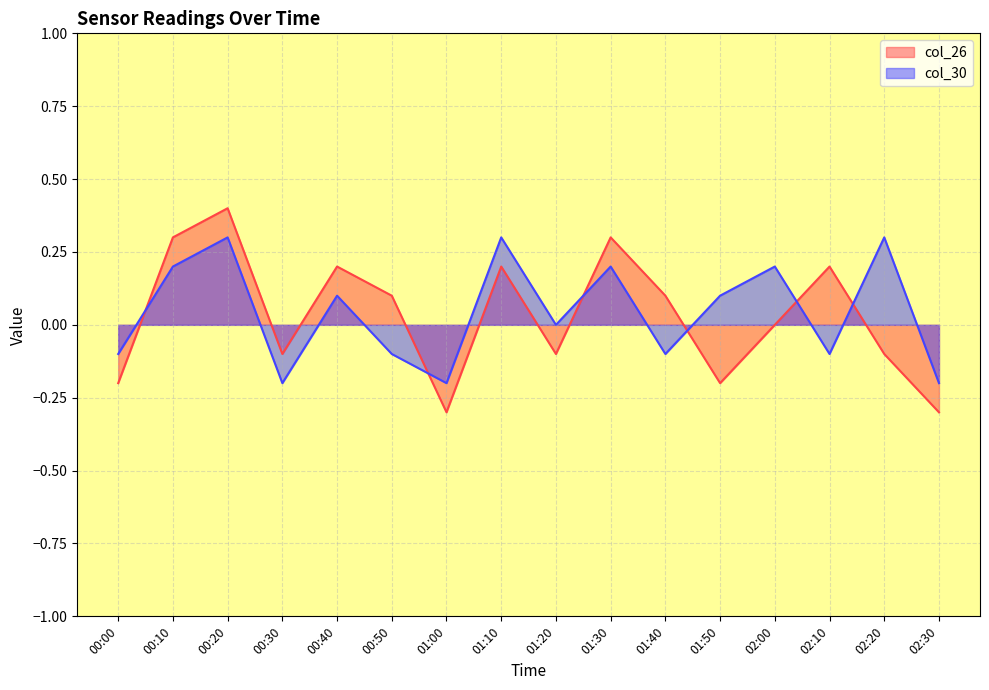

Reading left to right, list all the values displayed in this chart.

col_26: 00:00=-0.2	00:10=0.3	00:20=0.4	00:30=-0.1	00:40=0.2	00:50=0.1	01:00=-0.3	01:10=0.2	01:20=-0.1	01:30=0.3	01:40=0.1	01:50=-0.2	02:00=0.0	02:10=0.2	02:20=-0.1	02:30=-0.3
col_30: 00:00=-0.1	00:10=0.2	00:20=0.3	00:30=-0.2	00:40=0.1	00:50=-0.1	01:00=-0.2	01:10=0.3	01:20=0.0	01:30=0.2	01:40=-0.1	01:50=0.1	02:00=0.2	02:10=-0.1	02:20=0.3	02:30=-0.2